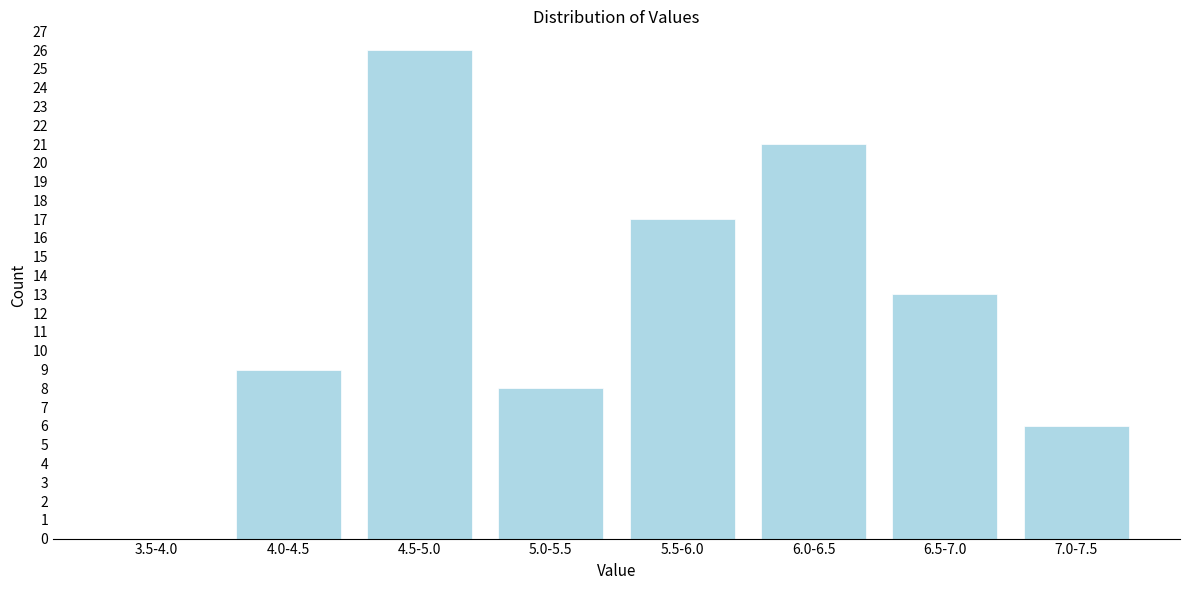

Reading left to right, what are all the values shown in this chart?

3.5-4.0=0	4.0-4.5=9	4.5-5.0=26	5.0-5.5=8	5.5-6.0=17	6.0-6.5=21	6.5-7.0=13	7.0-7.5=6